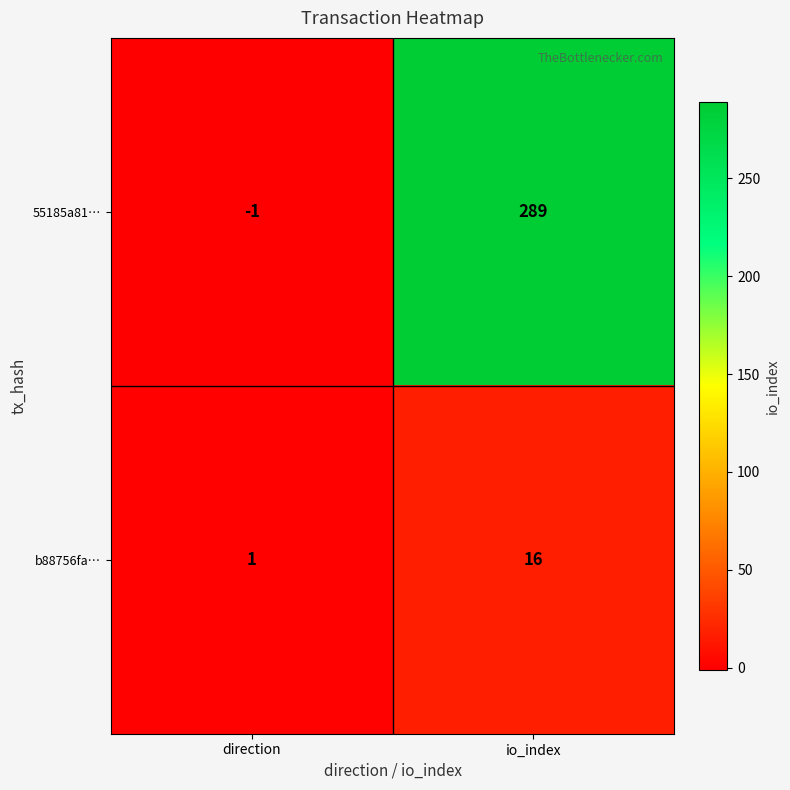

What is the sum of all b88756fa… values?

17